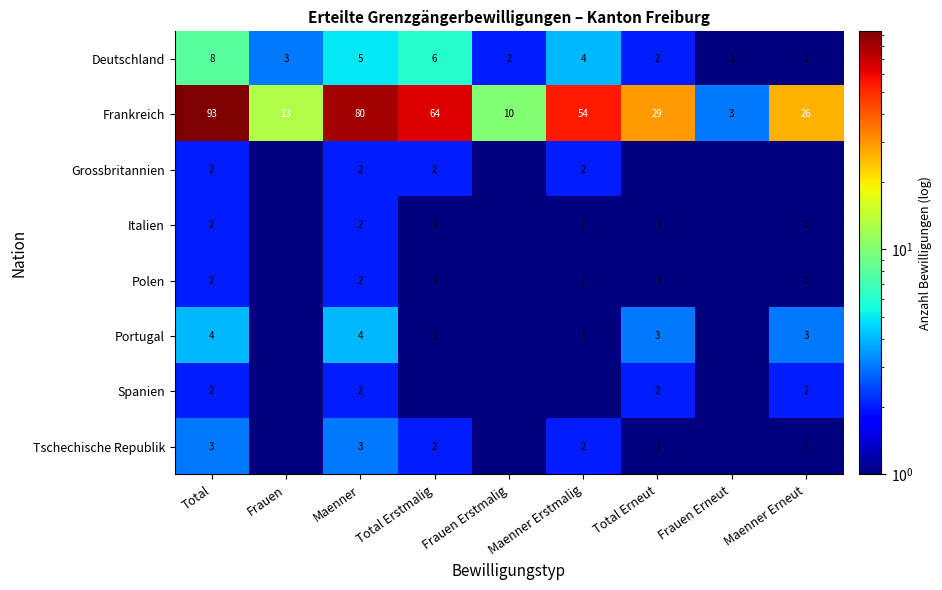

The value of Portugal at Total Erstmalig is 0.5. True or false?

False